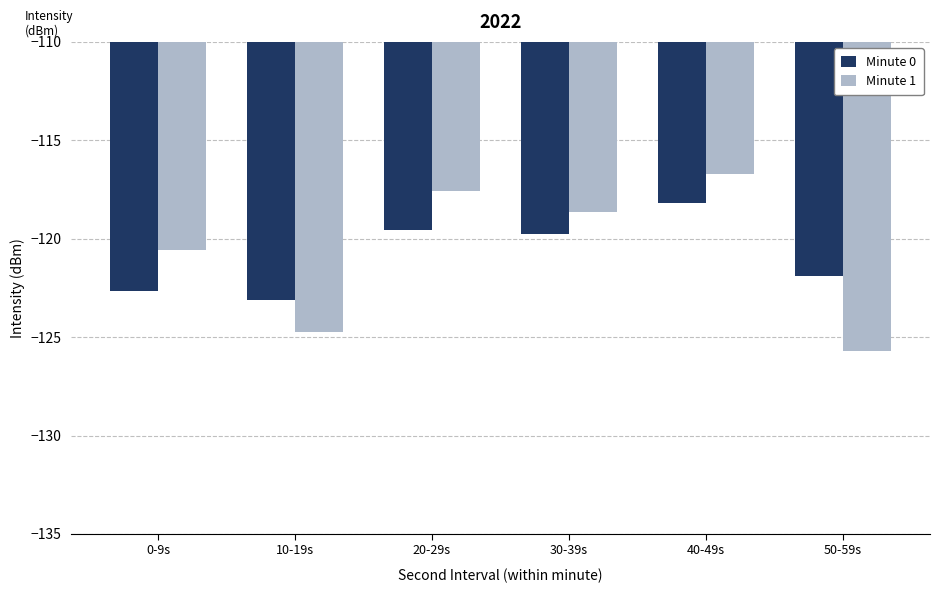

What is the value of the Minute 1 bar at the 1st from the left?

-120.6